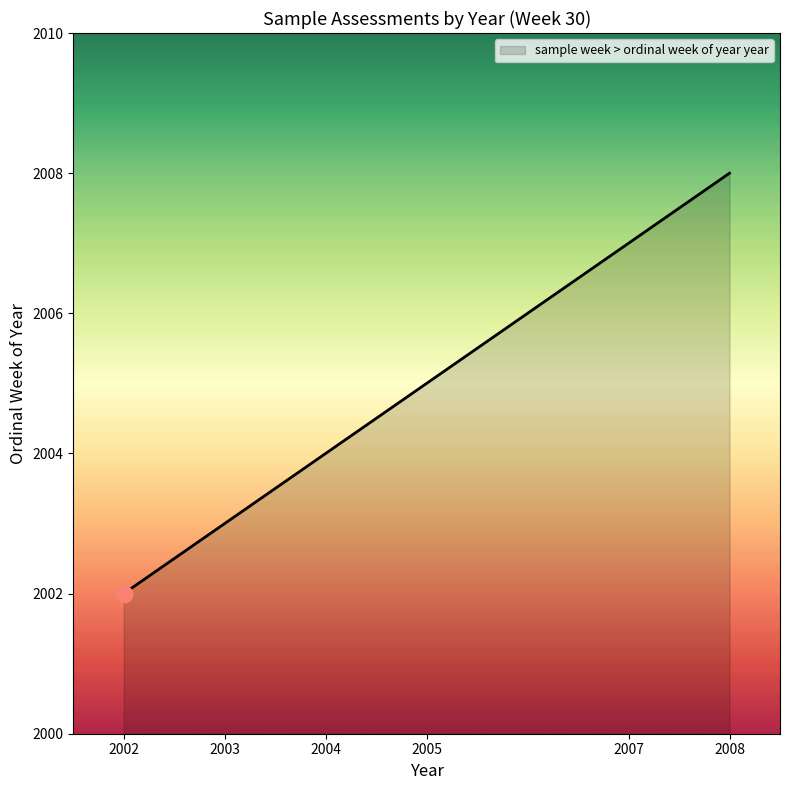

What is the difference between the maximum and minimum values?

6